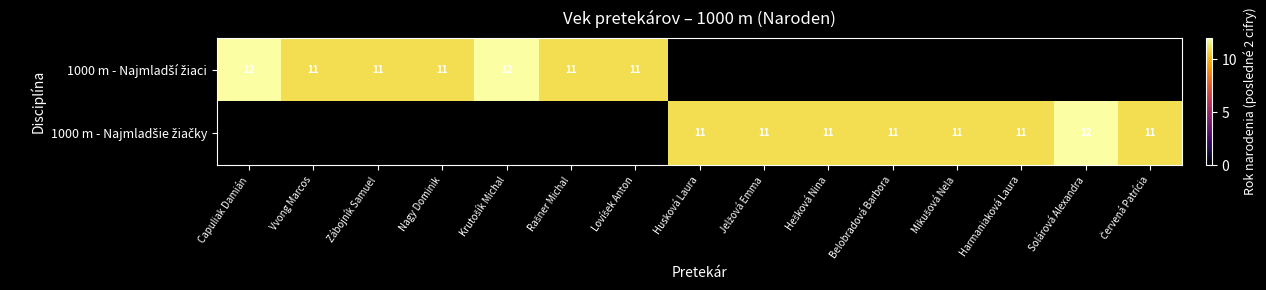

How many values in 1000 m - Najmladšie žiačky are above zero?

8